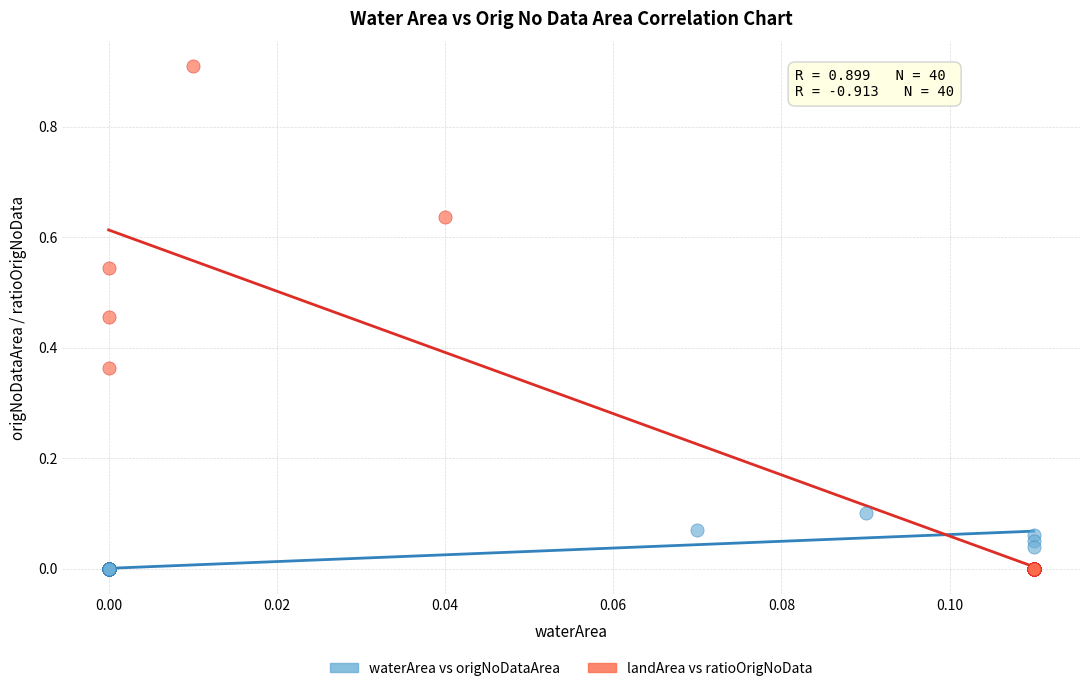

Which series reaches the maximum Y coordinate?

landArea vs ratioOrigNoData